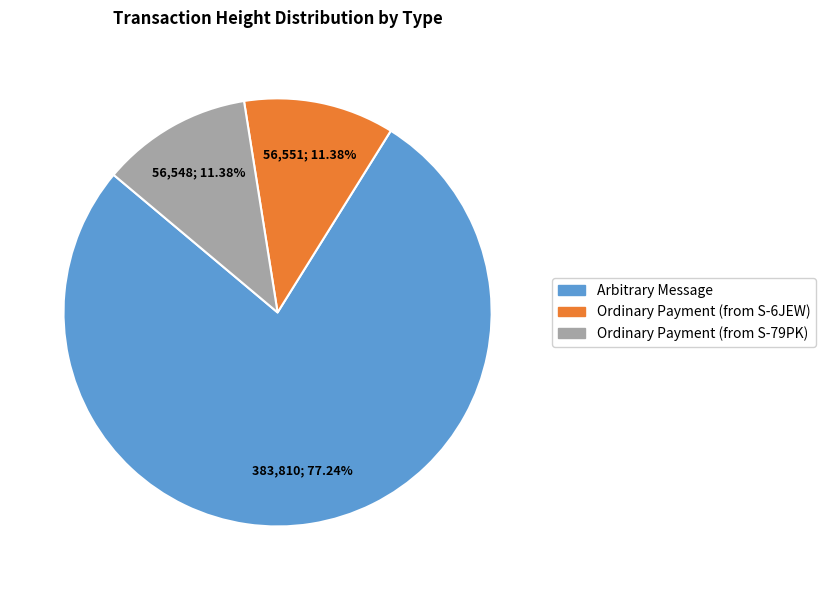

To the nearest percent, what percentage of the pie is Ordinary Payment (from S-6JEW)?

11%